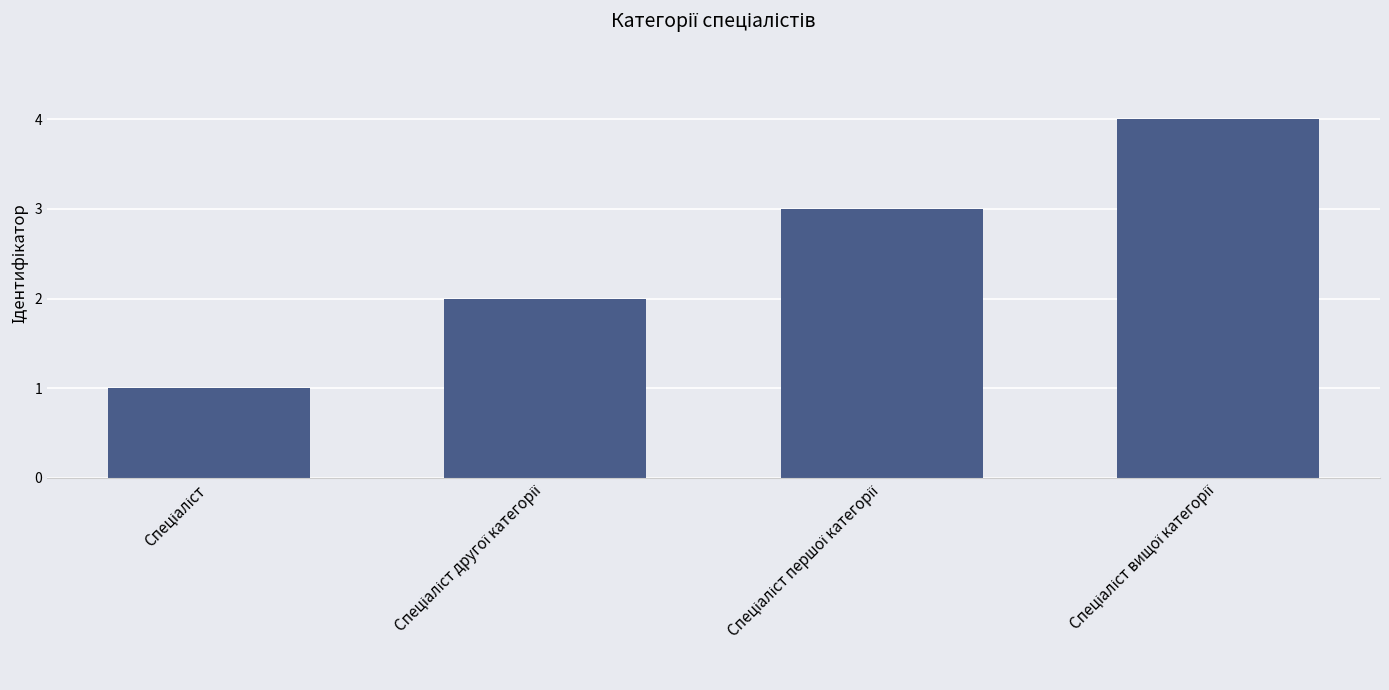

What is the difference between the maximum and minimum values?

3